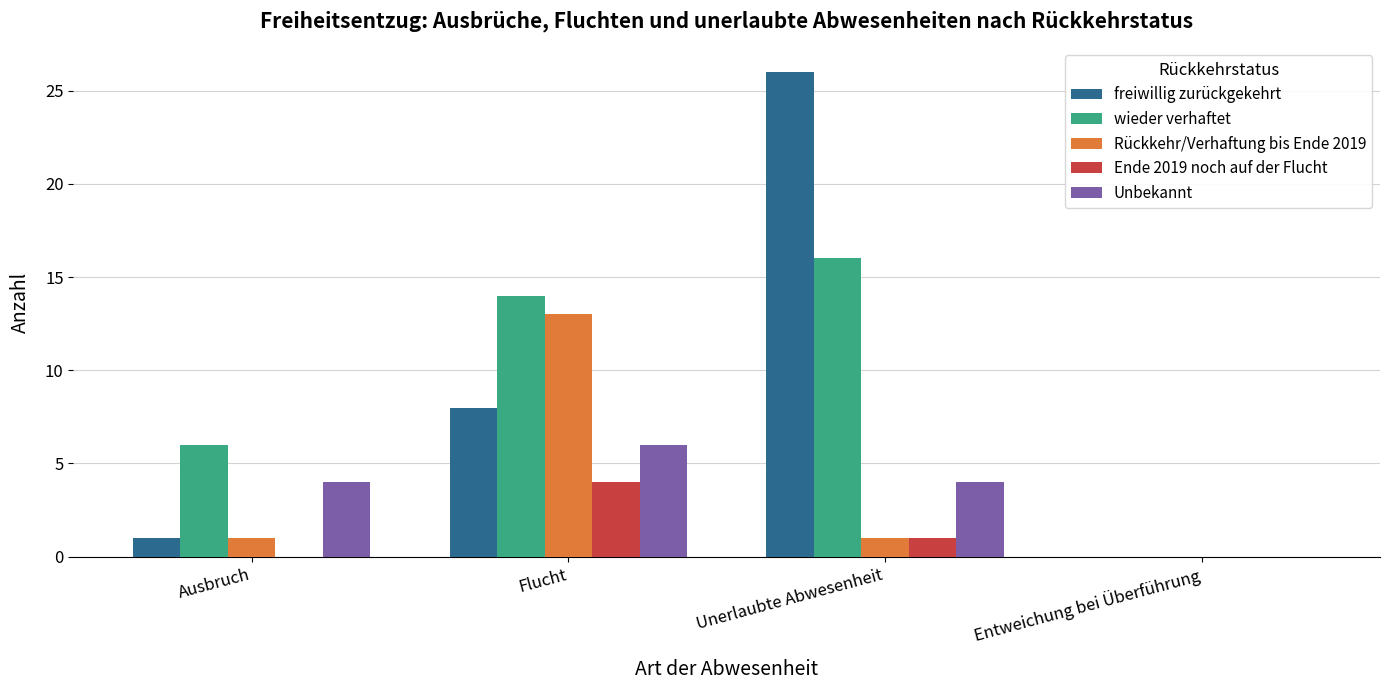

Reading left to right, what are all the values shown in this chart?

freiwillig zurückgekehrt: 1	8	26	0
wieder verhaftet: 6	14	16	0
Rückkehr/Verhaftung bis Ende 2019: 1	13	1	0
Ende 2019 noch auf der Flucht: 0	4	1	0
Unbekannt: 4	6	4	0